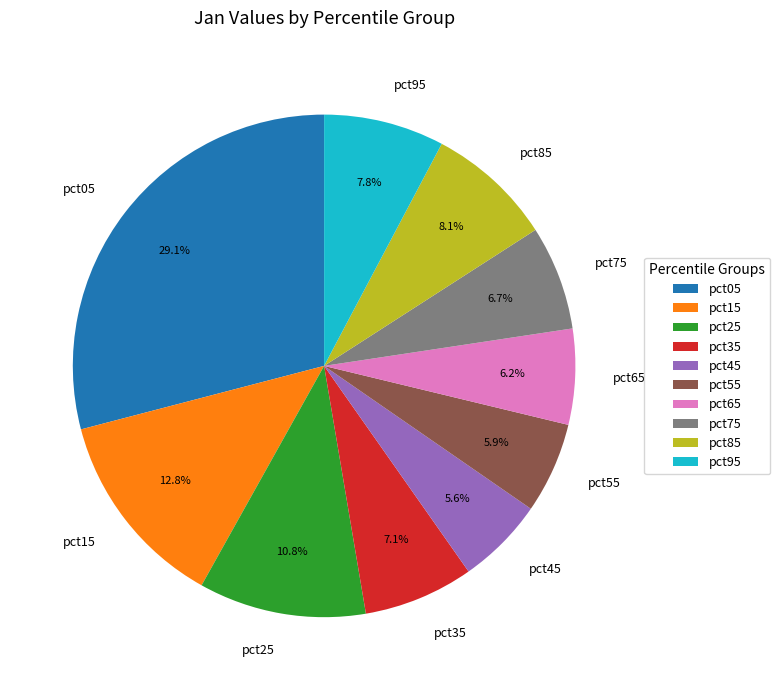

Which has a higher value, pct65 or pct15?

pct15